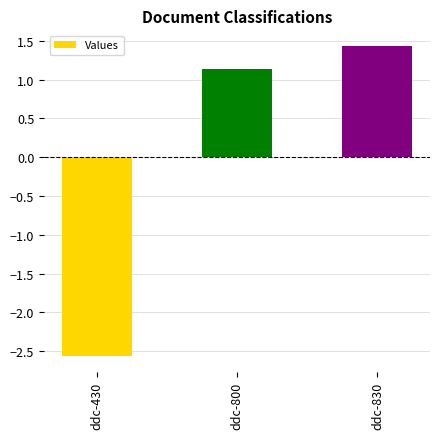

The chart shows a value of 1.1 at ddc-800. True or false?

True